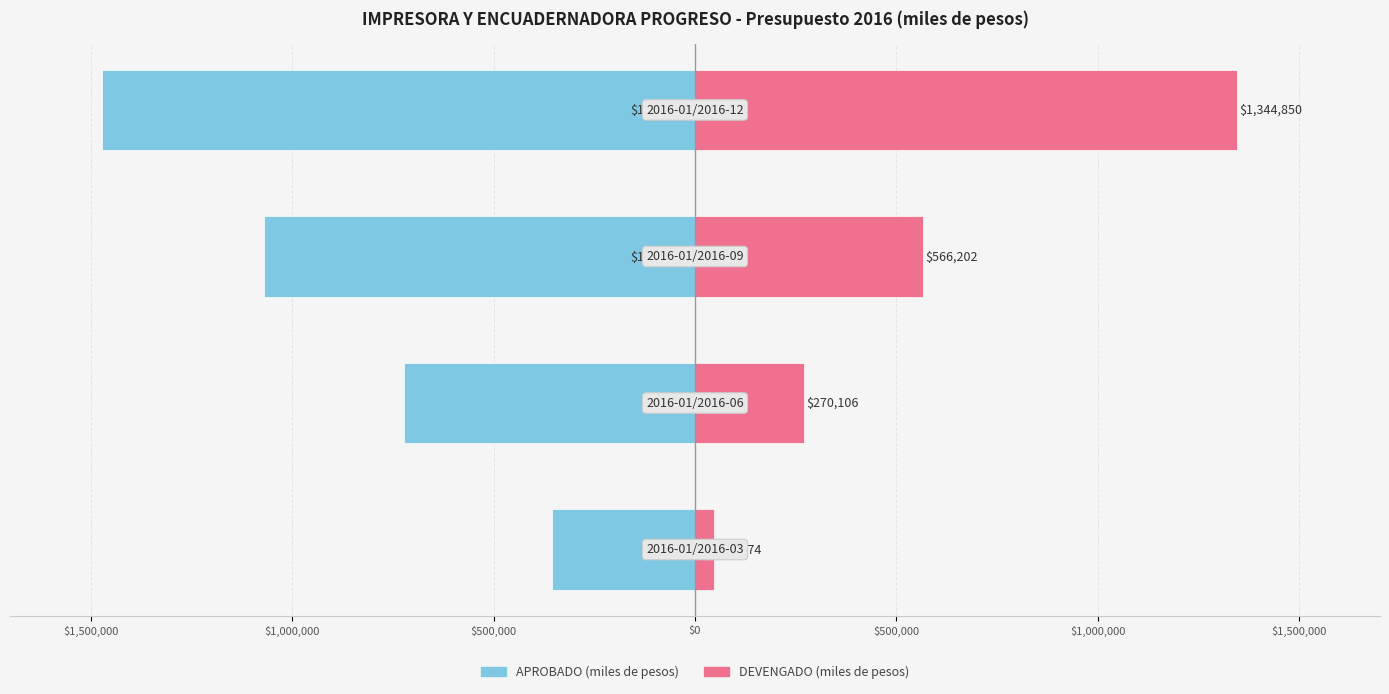

Reading right to left, extract all data points from this chart.

APROBADO_EN_MILES_DE_PESOS: $0=-1471210.0	$500,000=-1070021.1	$1,000,000=-722574.6	$1,500,000=-355675.3
DEVENGADO_EN_MILES_DE_PESOS: $0=1344850.1	$500,000=566201.7	$1,000,000=270105.8	$1,500,000=48073.7